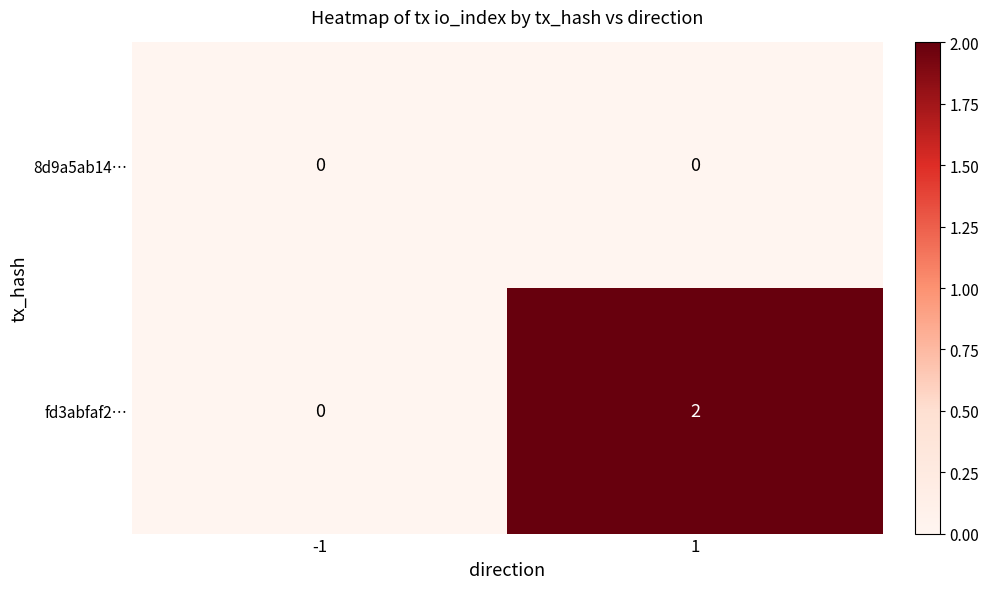

Rank the series by their average value, from highest to lowest.

fd3abfaf2…, 8d9a5ab14…